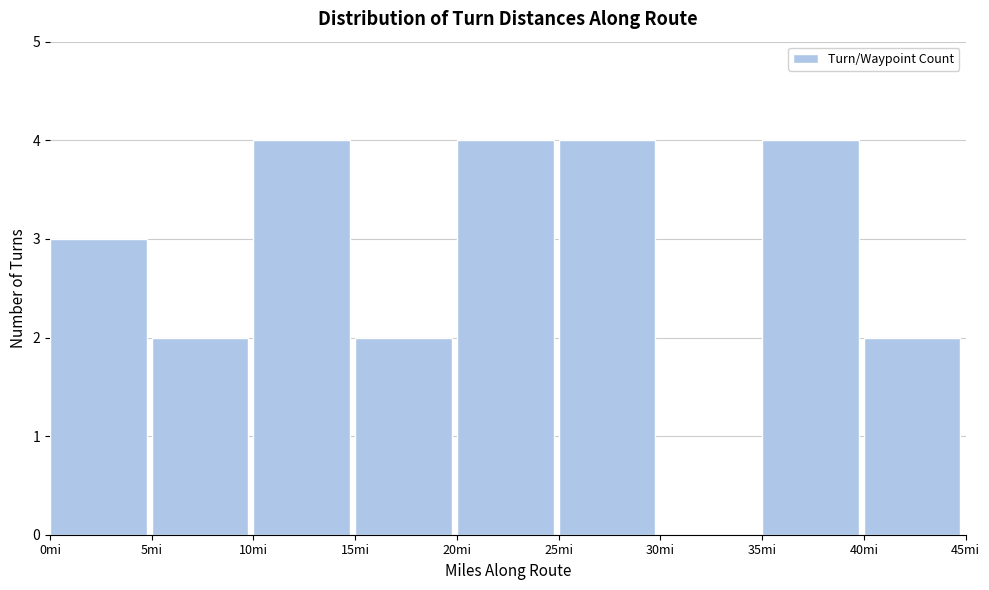

Reading left to right, list every bar in this chart as the range it spans on the x-axis followed by its height. The values are not printed on the chart, so give them approximately, as read against the axis.

0 to 5: 3
5 to 10: 2
10 to 15: 4
15 to 20: 2
20 to 25: 4
25 to 30: 4
30 to 35: 0
35 to 40: 4
40 to 45: 2